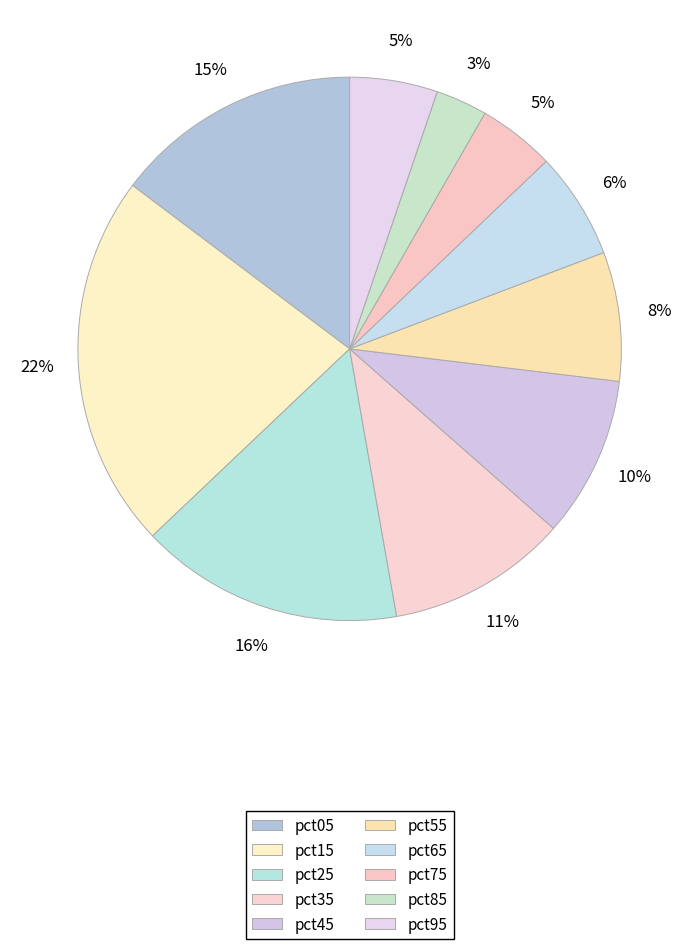

Combined, what portion of the pie is pct55 and pct35?

18.4%